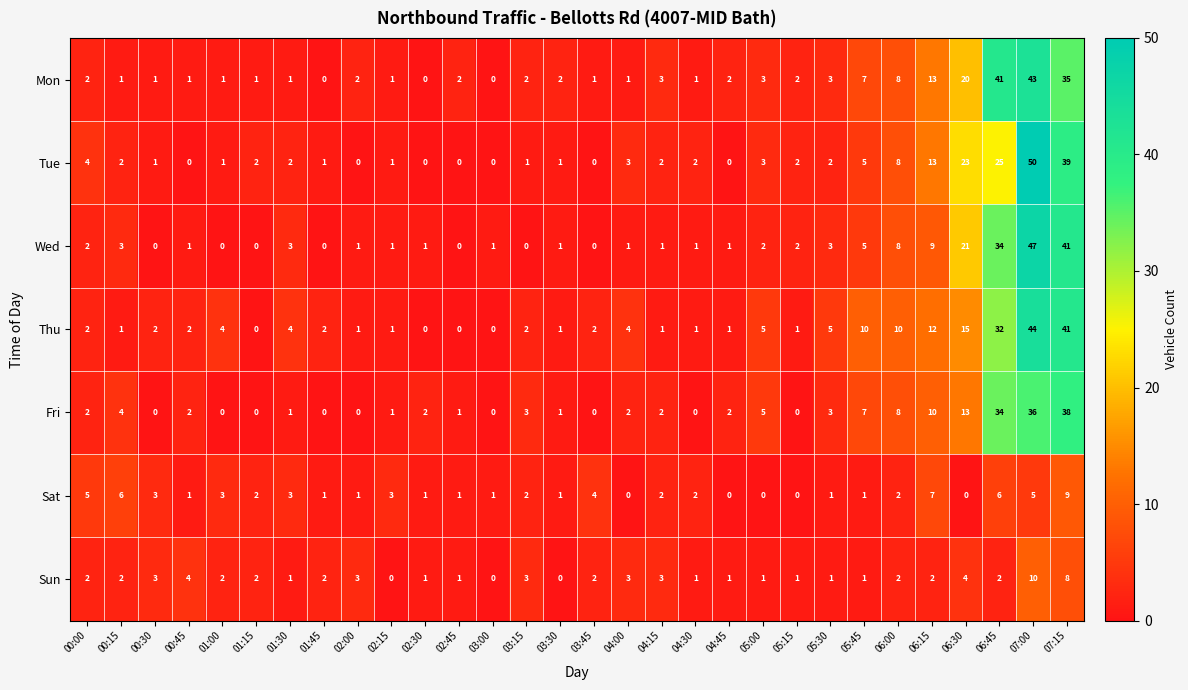

What is the total value across all series at 06:15?

66